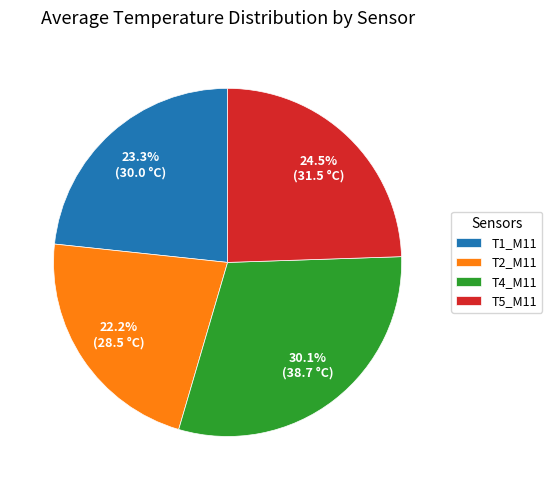

Is the sum of T4_M11 and T5_M11 greater than half?

Yes